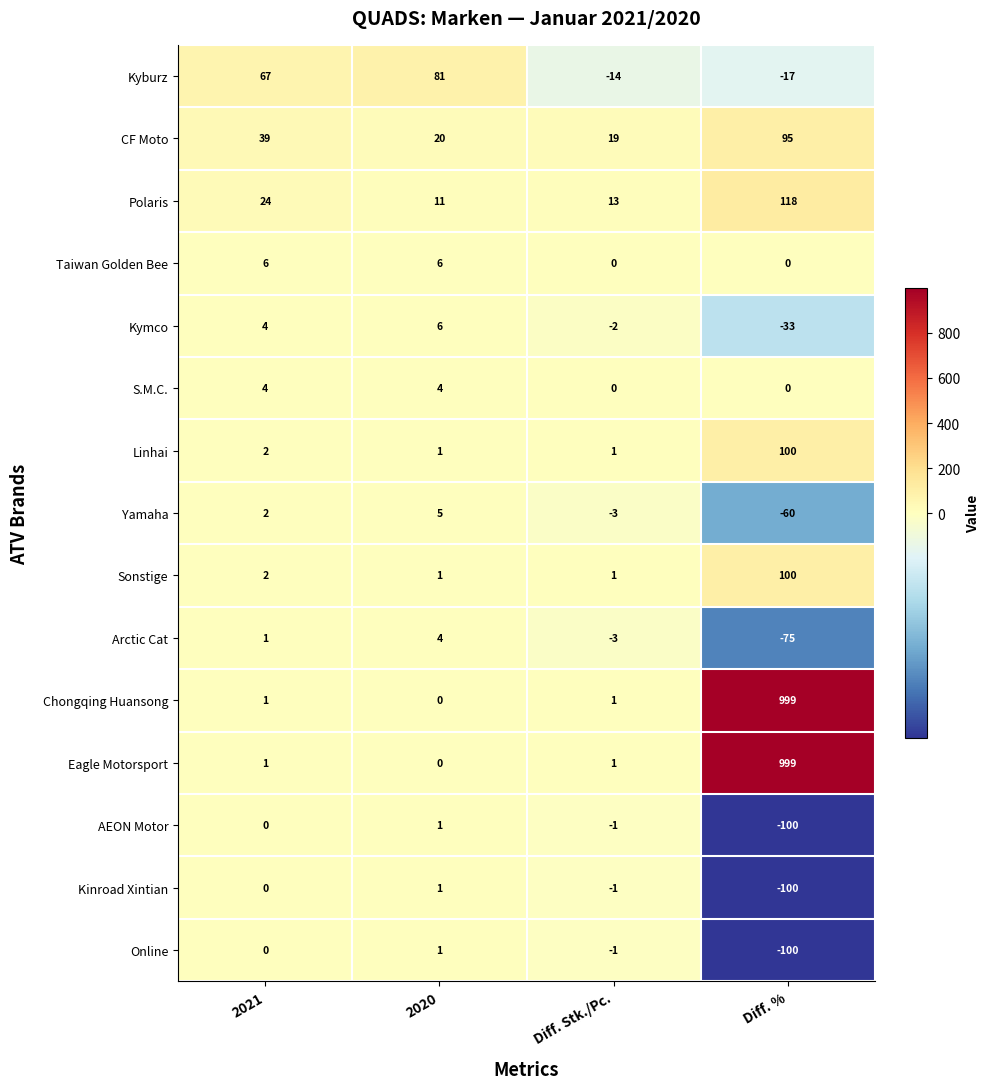

The value of Kyburz at Diff. % is -17. True or false?

True